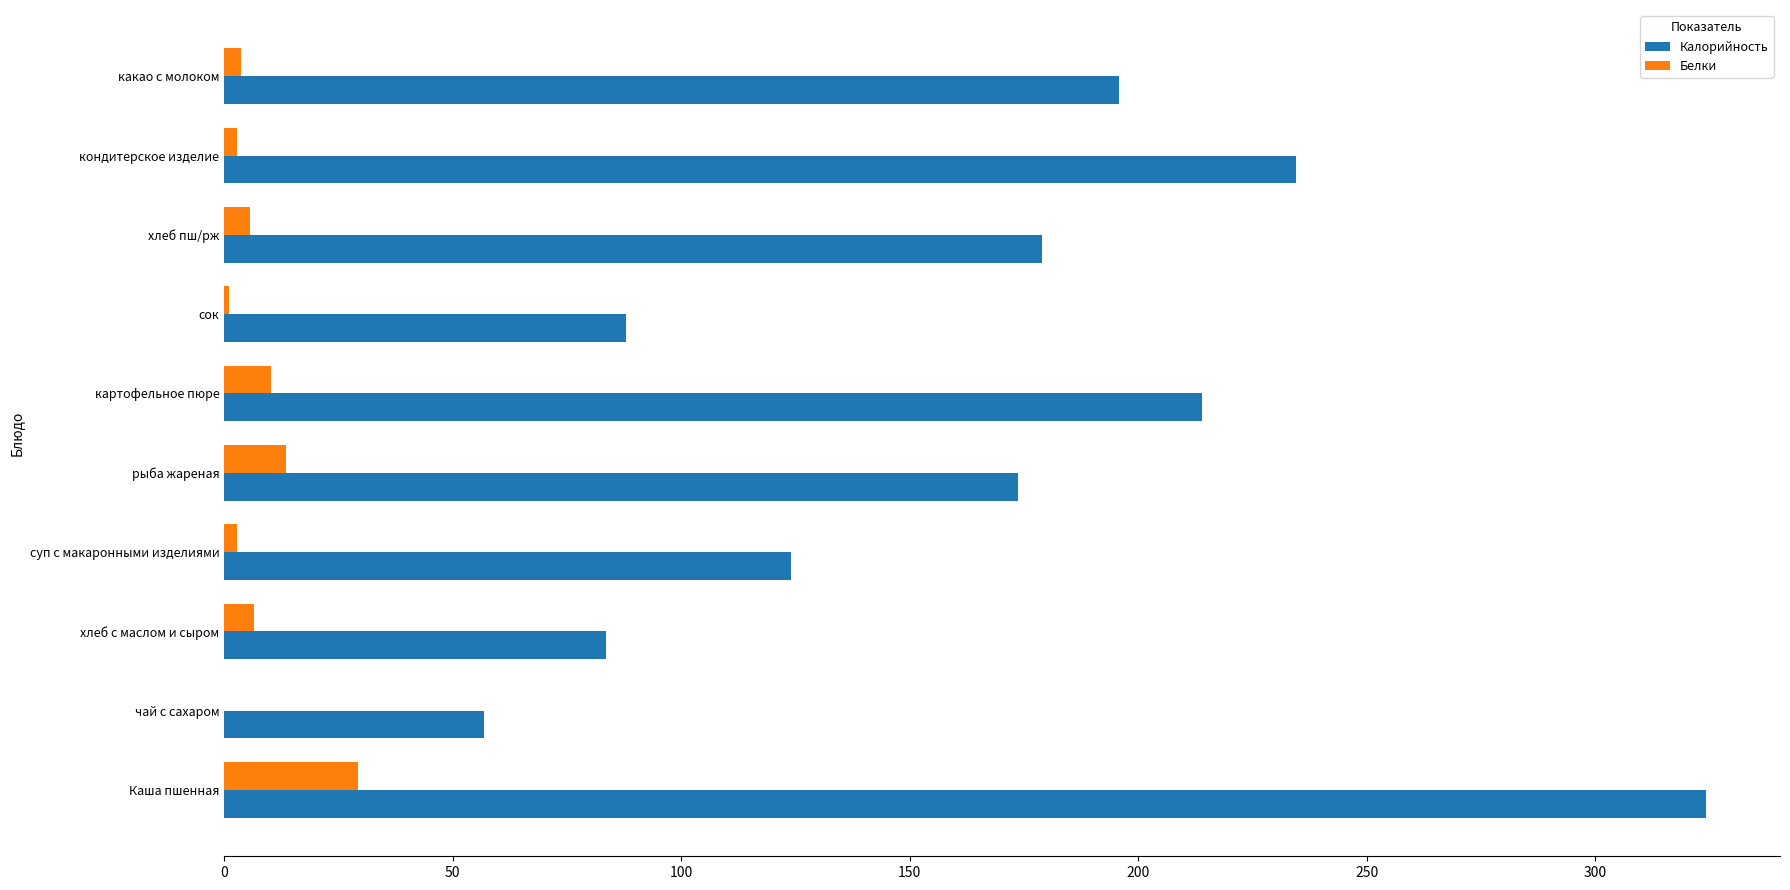

Is it true that Белки equals 29.2 at Каша пшенная?

True